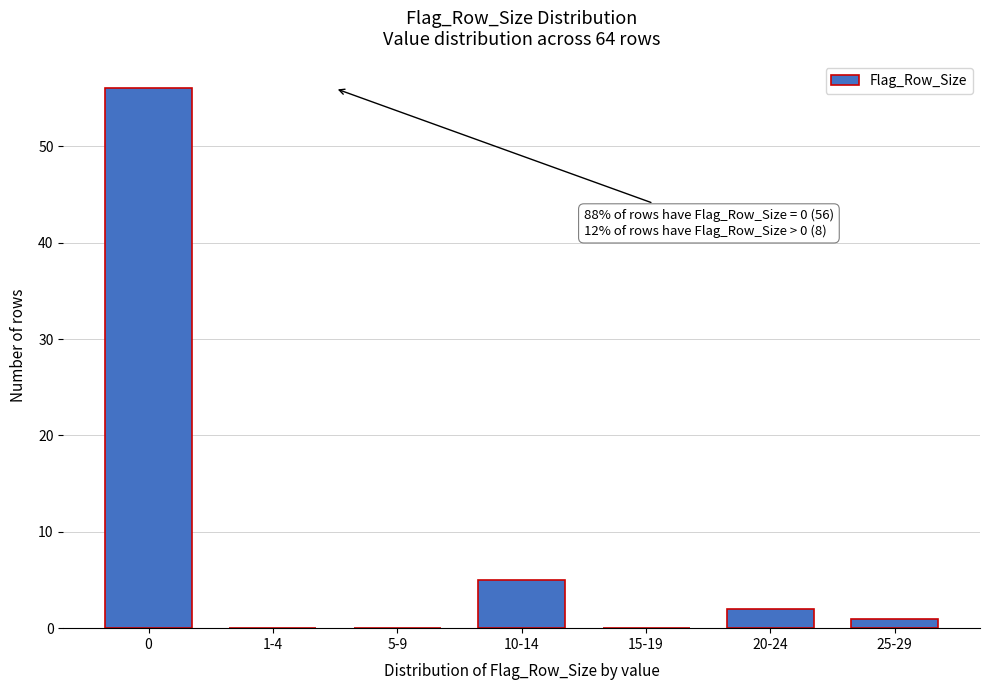

Reading left to right, transcribe all the data shown in this chart.

0=56	1-4=0	5-9=0	10-14=5	15-19=0	20-24=2	25-29=1